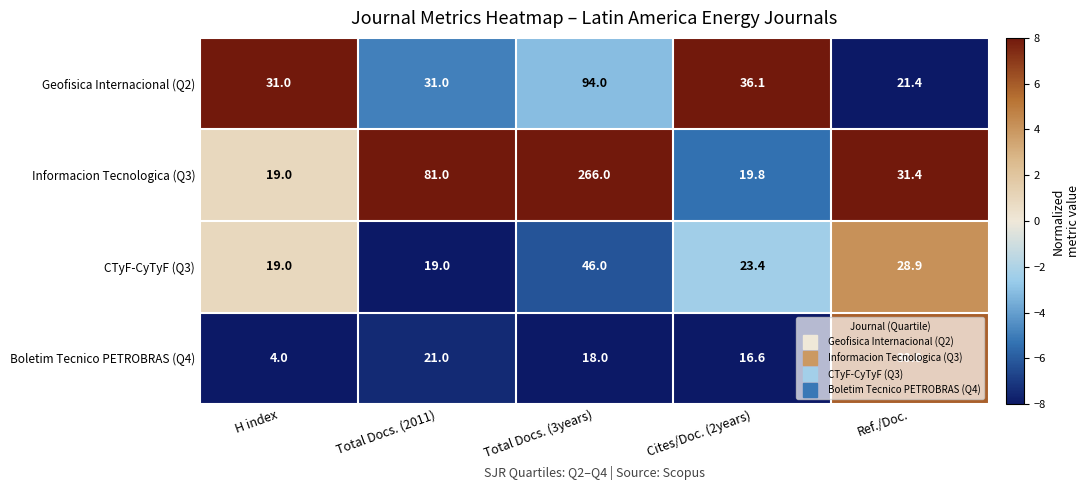

At which category is the sum across all series the highest?

Total Docs. (3years)